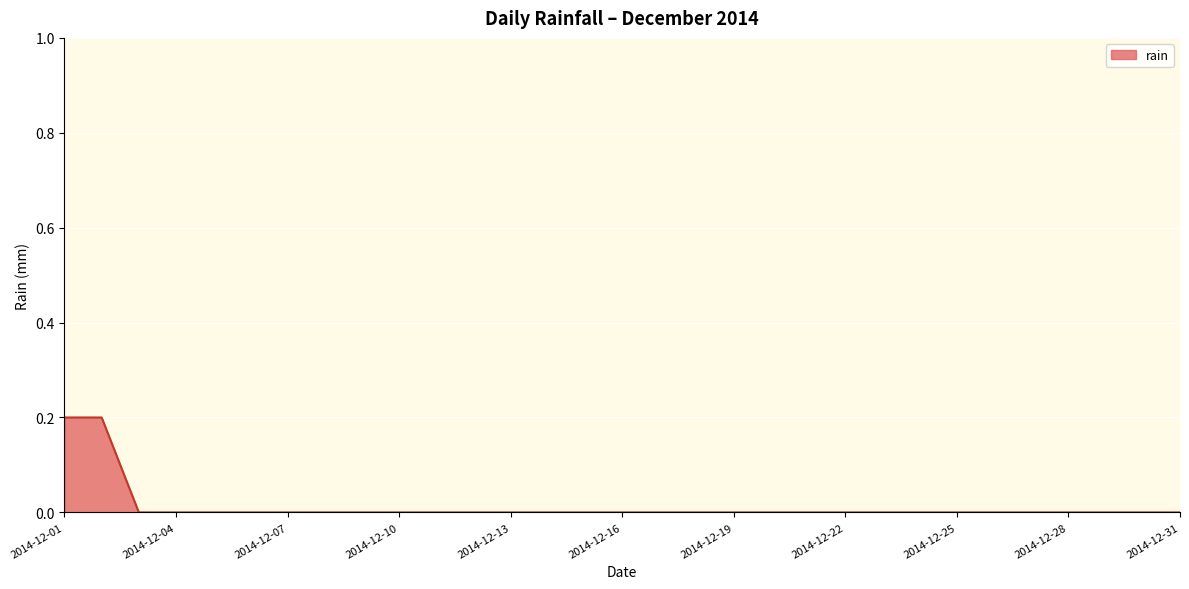

How many series are shown in this chart?

1